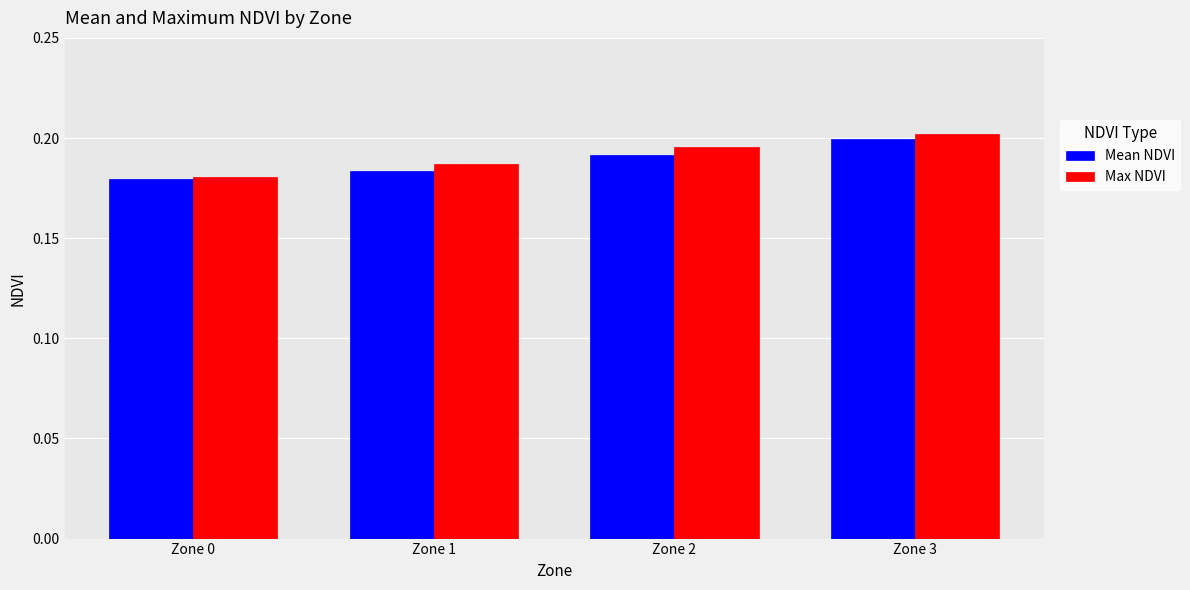

How many groups of bars are there?

4